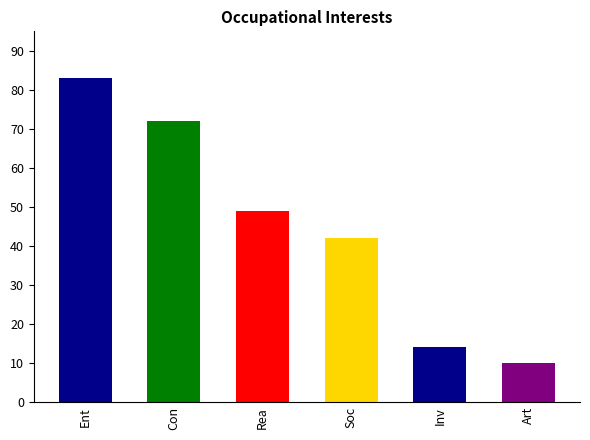

List the labels in order of value, smallest first.

Art, Inv, Soc, Rea, Con, Ent